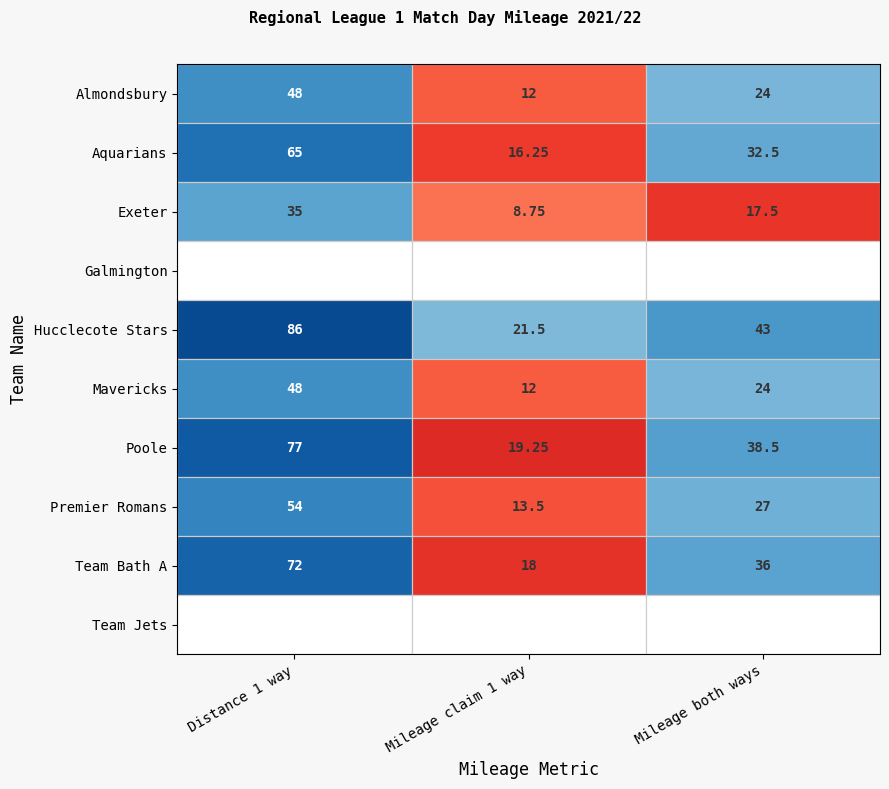

Is the value of Aquarians at Mileage claim 1 way greater than the value of Poole at Mileage claim 1 way?

No